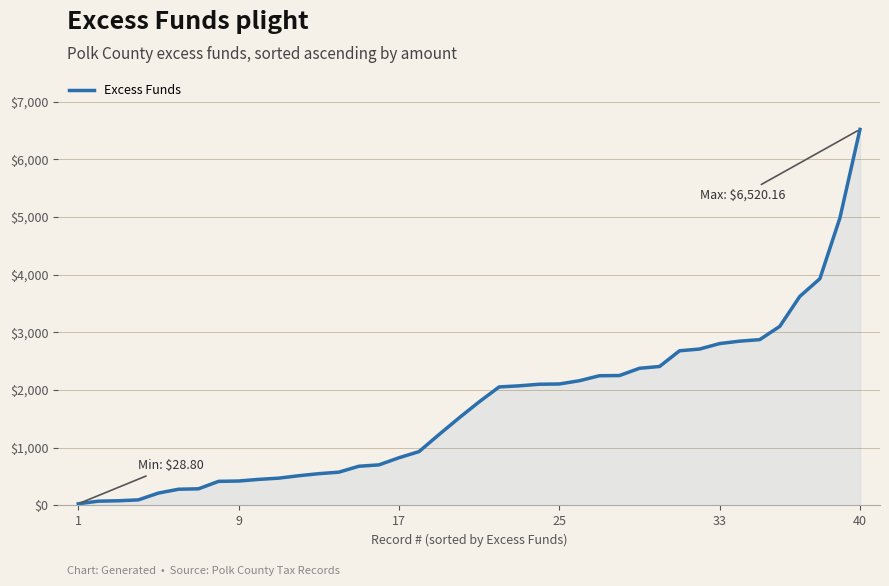

What is the difference between the maximum and minimum values?

6491.4